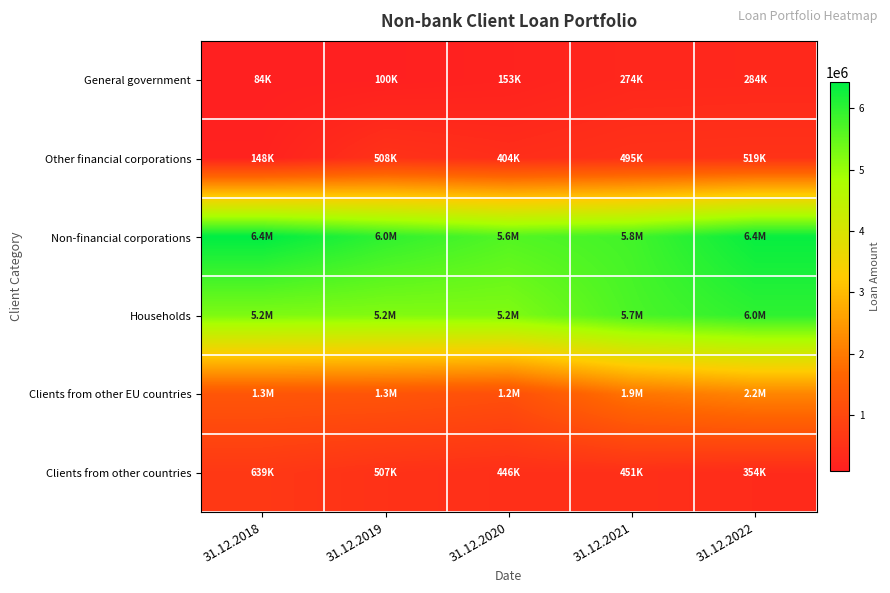

What is the smallest value displayed?

84127.3